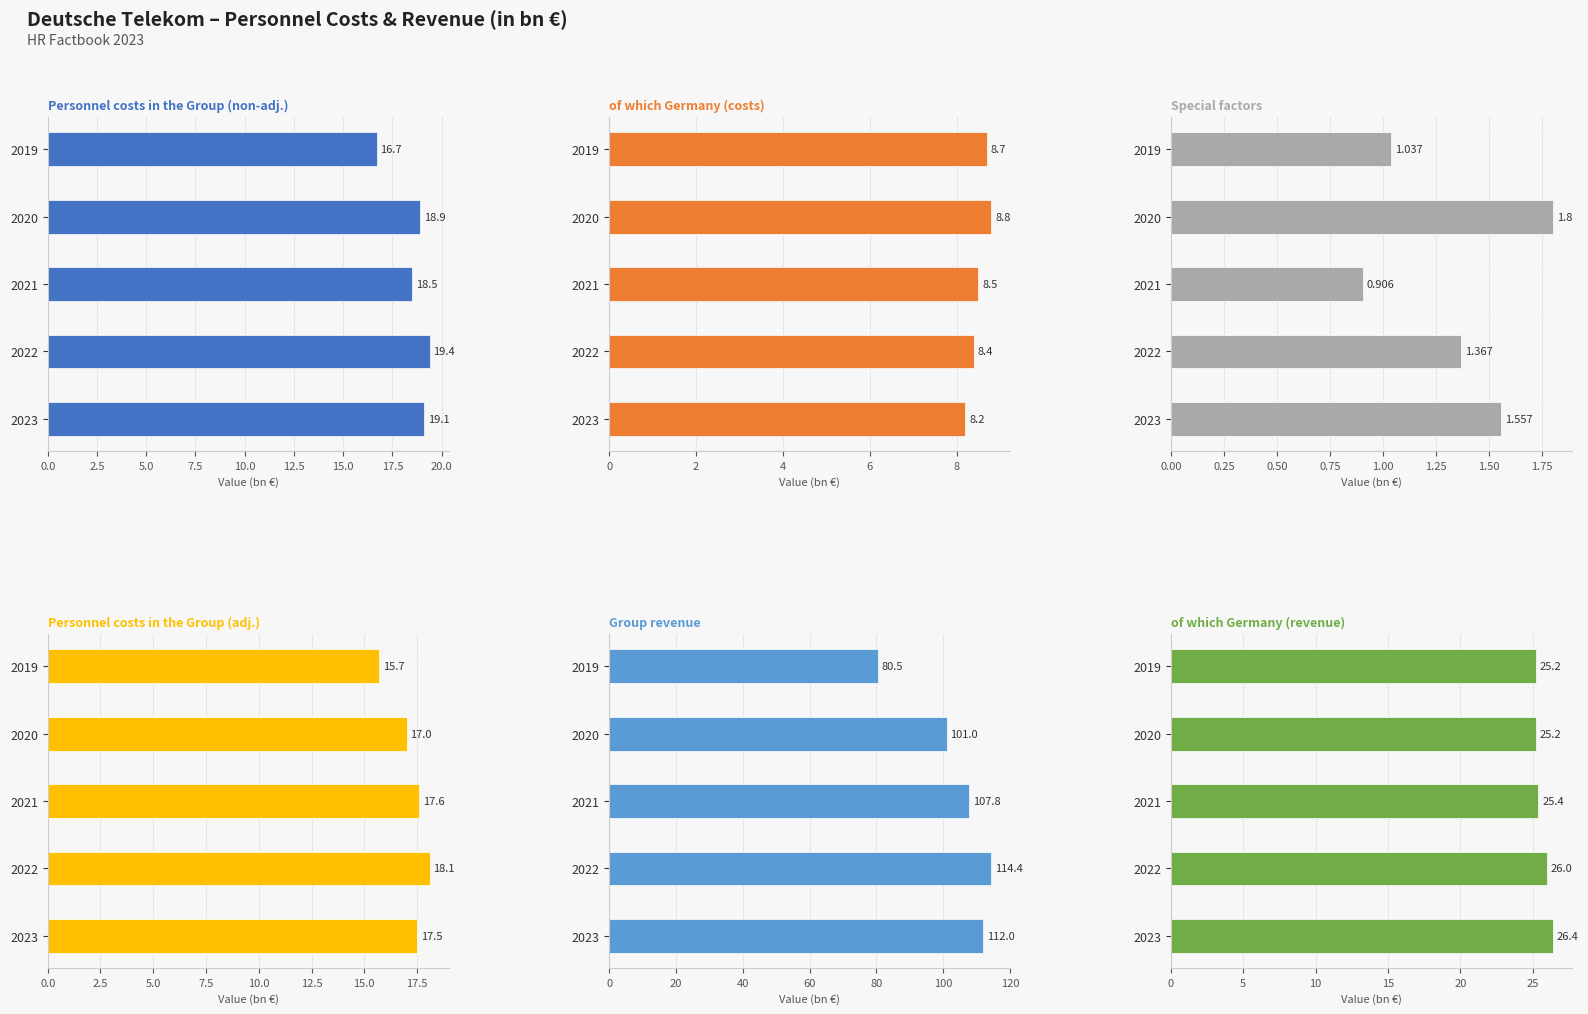

What is the spread (max minus min) of values at 2019?

79.5